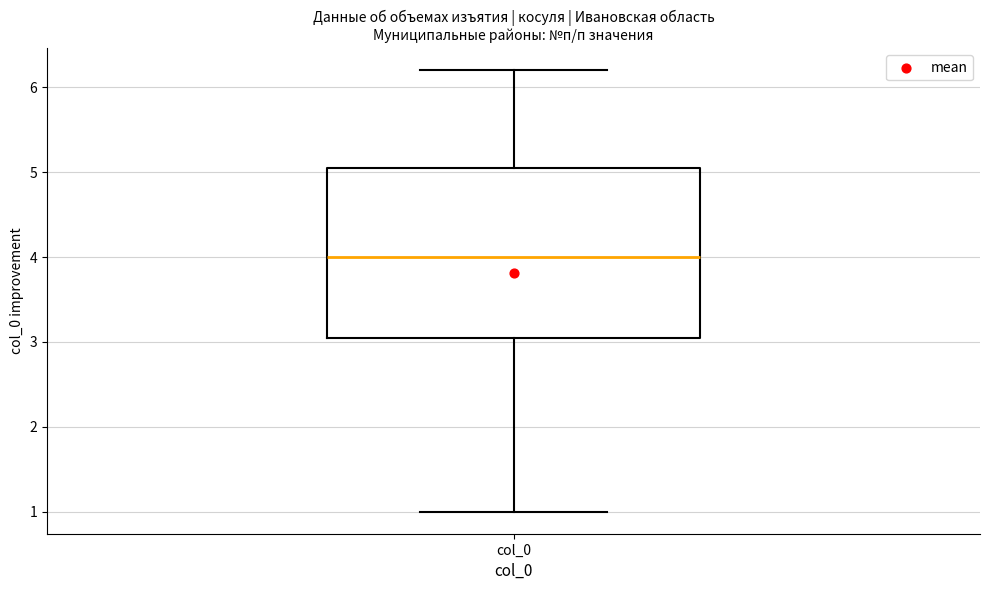

Where is the lower edge of the box for col_0 on the y-axis? The values are not printed on the chart, so give them approximately, as read against the axis.

3.1